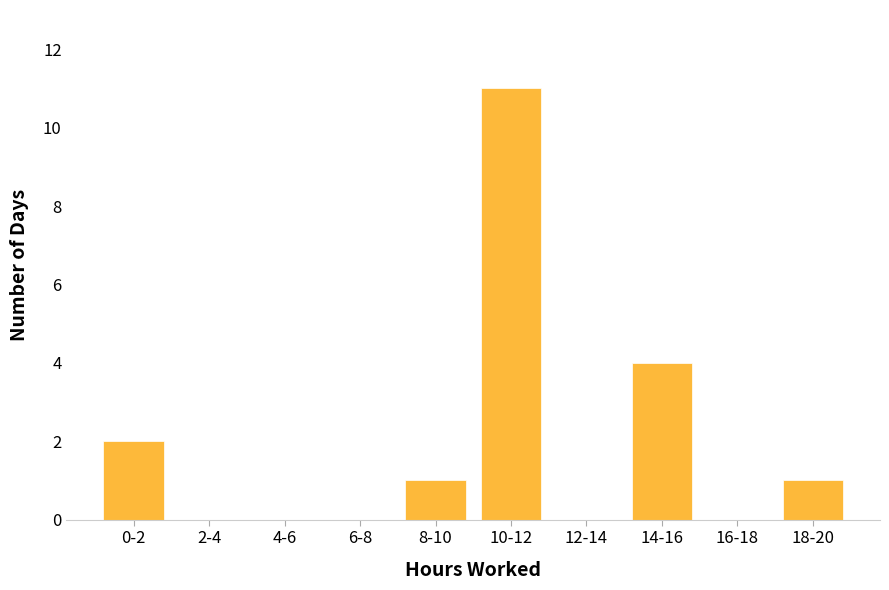

Reading left to right, list all the values displayed in this chart.

0-2=2	2-4=0	4-6=0	6-8=0	8-10=1	10-12=11	12-14=0	14-16=4	16-18=0	18-20=1